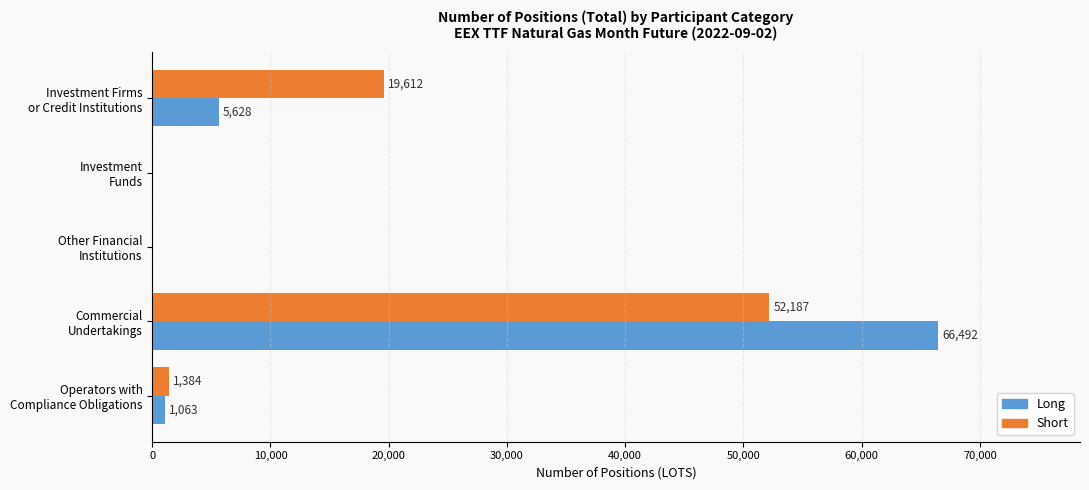

What is the sum of all Short values?

73183